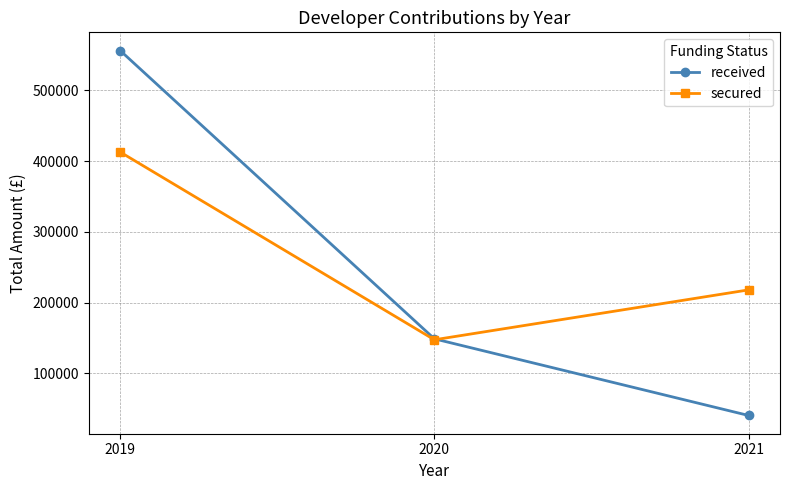

What is the value of the secured point at the 2nd from the left?

147605.6